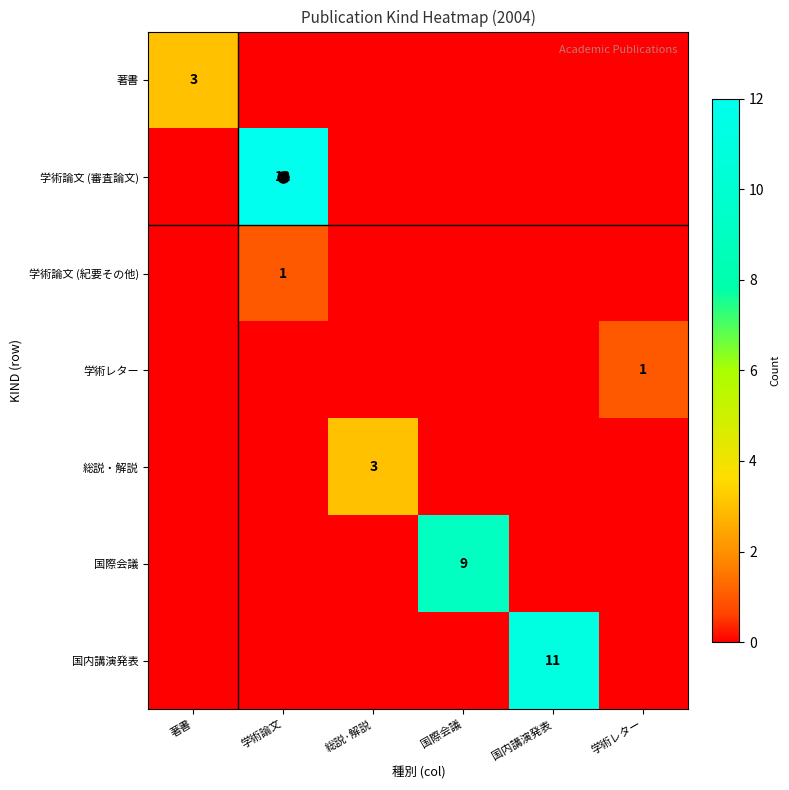

True or false: 国際会議 has a value of 0 at 著書.

True